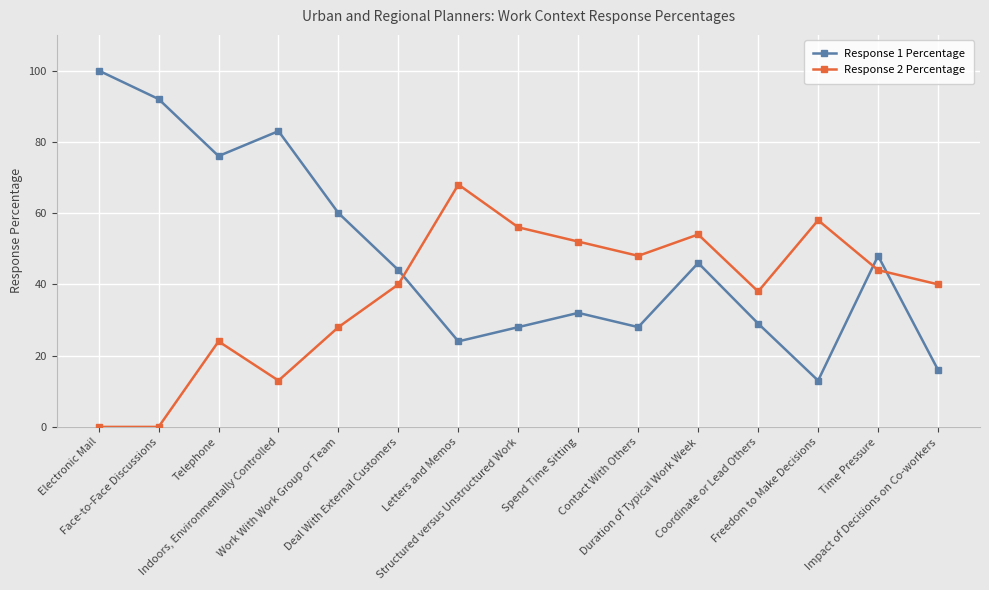

At Indoors, Environmentally Controlled, list the series in order from largest to smallest.

Response 1 Percentage, Response 2 Percentage